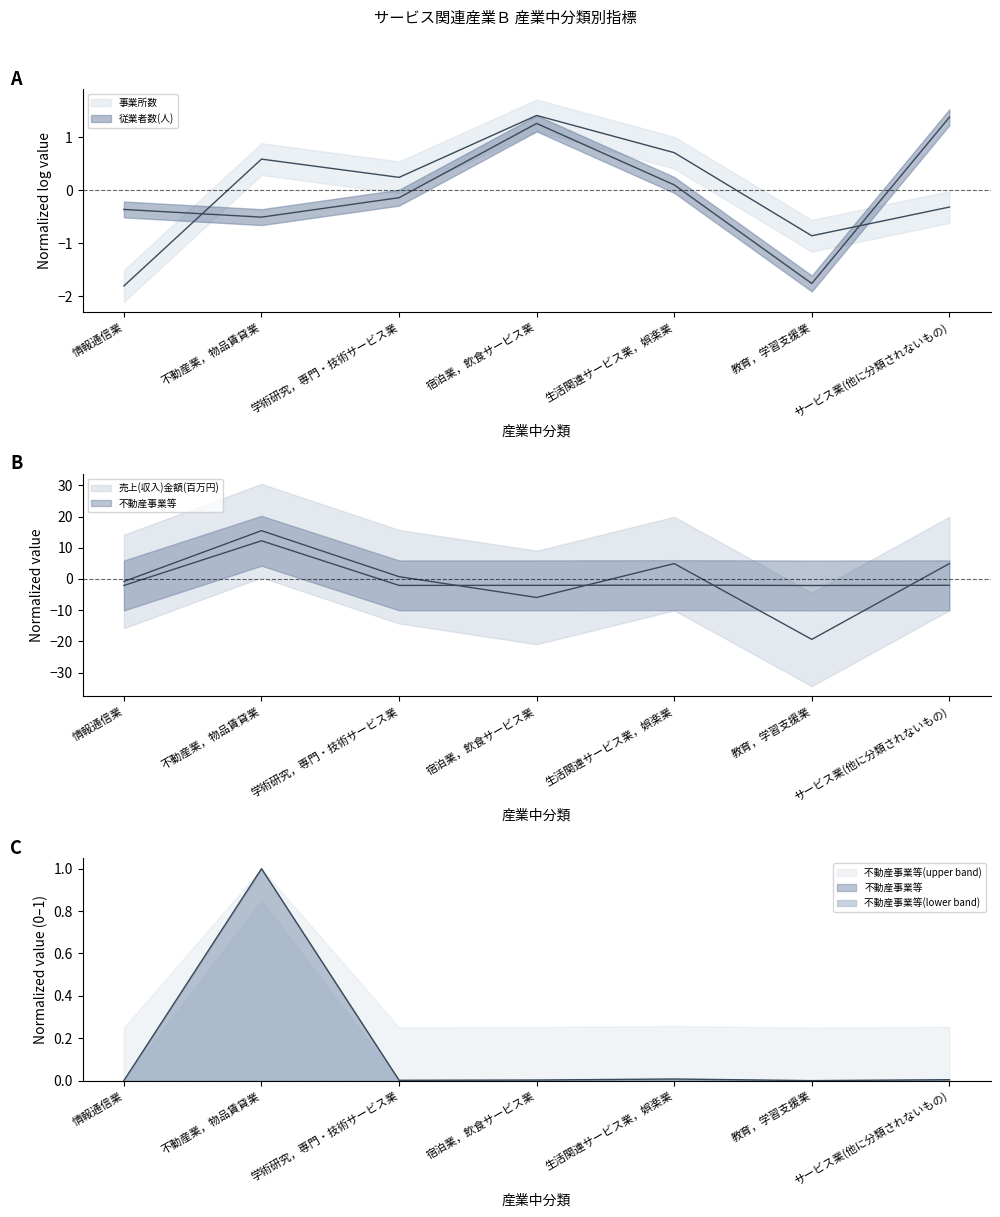

What is the value of the 不動産事業等 point at the 7th from the left?

-2.0